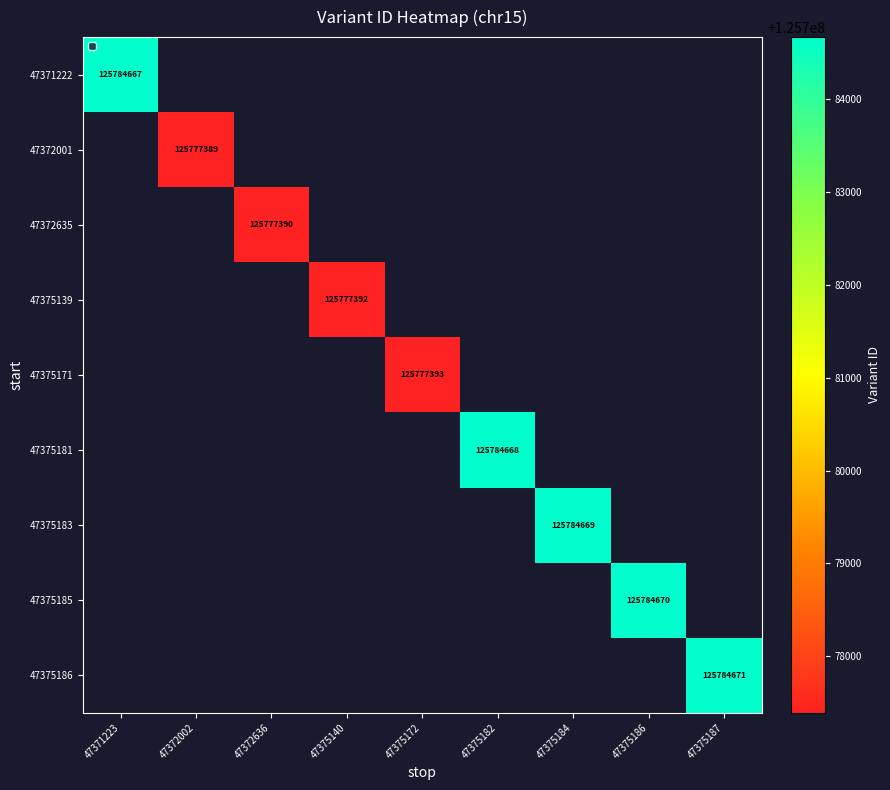

Is it true that 47375181 equals 0 at 47371223?

True